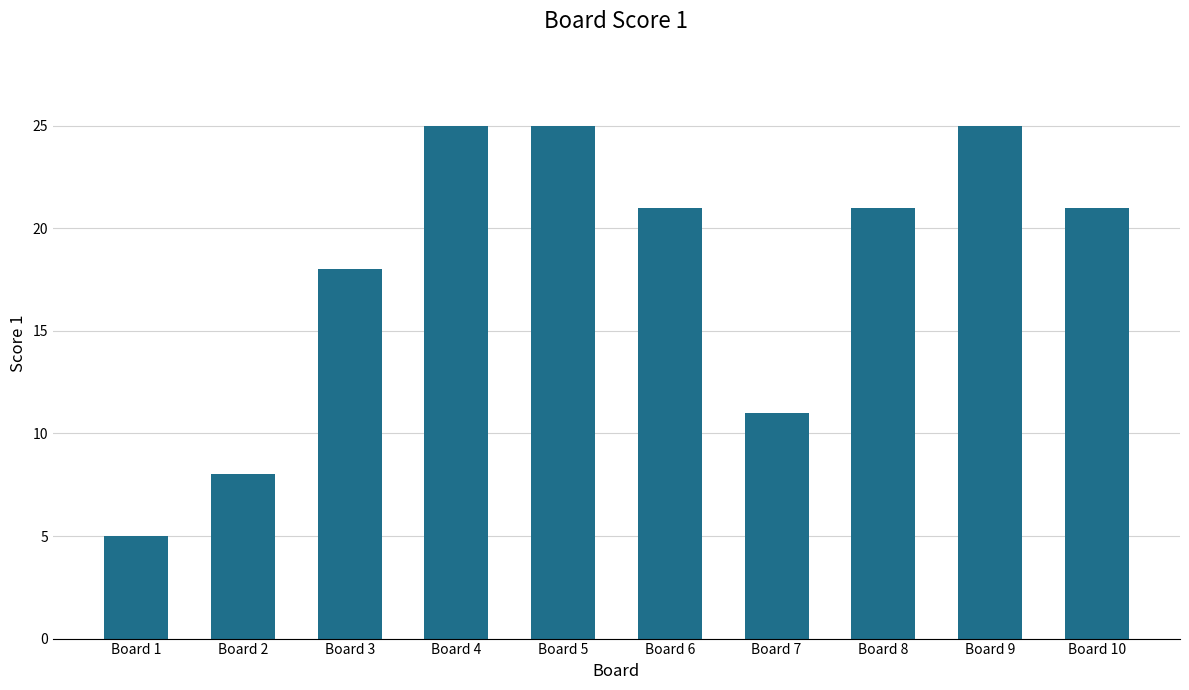

What is the greatest value displayed?

25